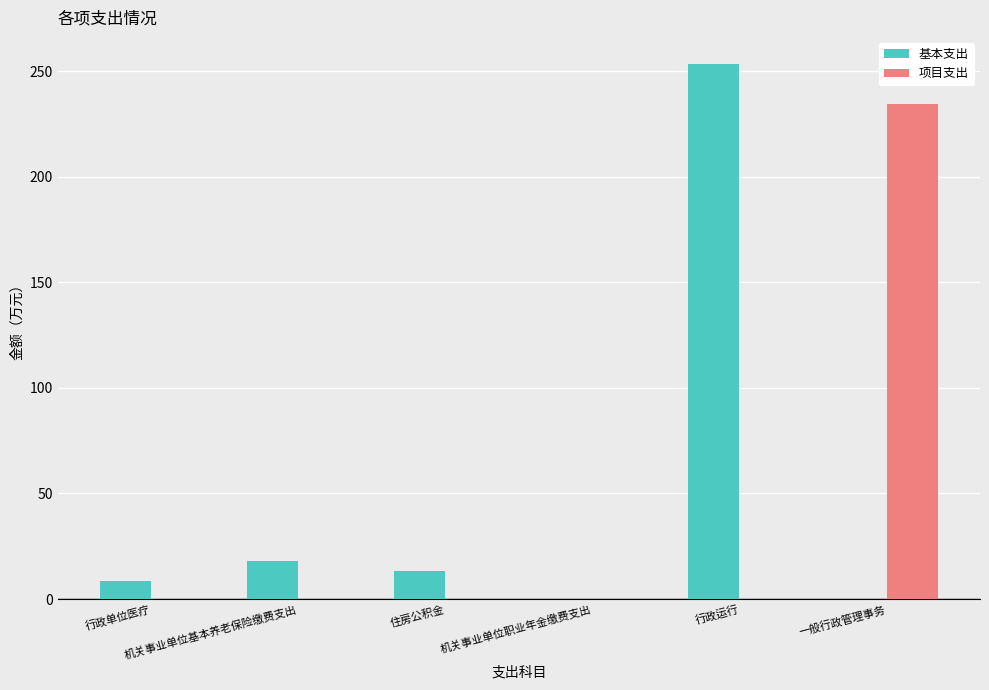

What is the sum of all 基本支出 values?

293.5